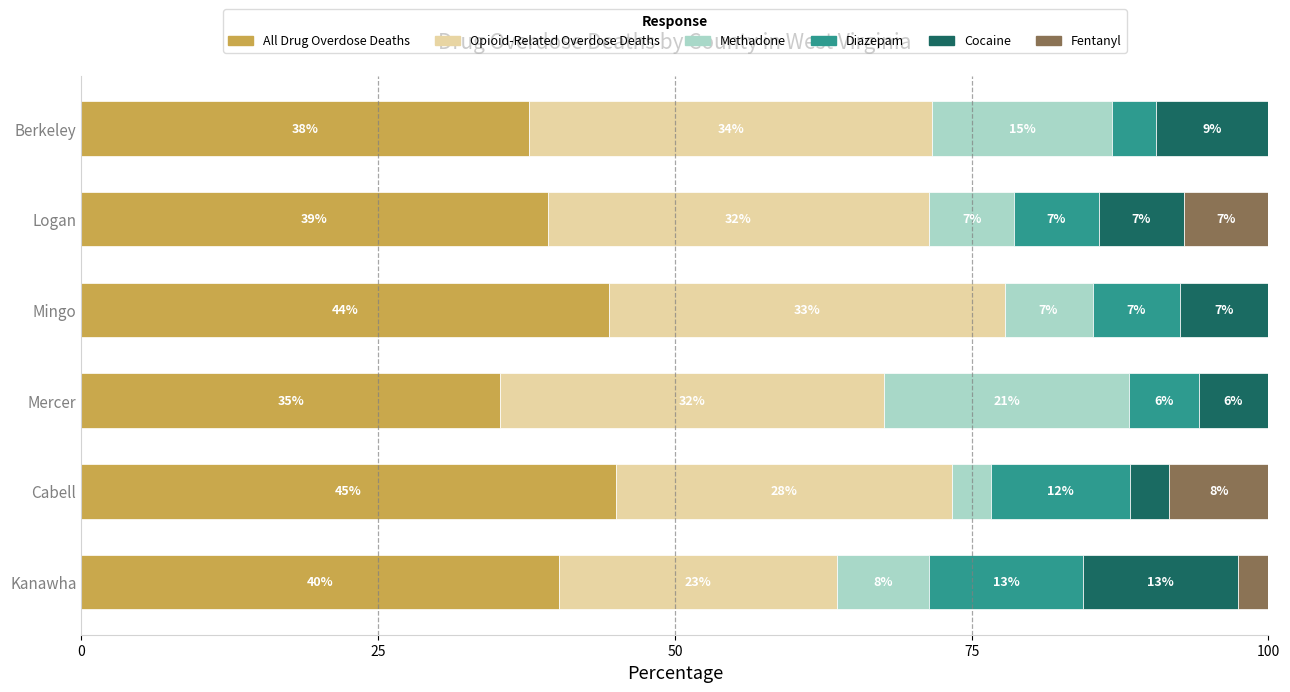

What are all the series names shown in the legend?

All Drug Overdose Deaths, Opioid-Related Overdose Deaths, Methadone, Diazepam, Cocaine, Fentanyl